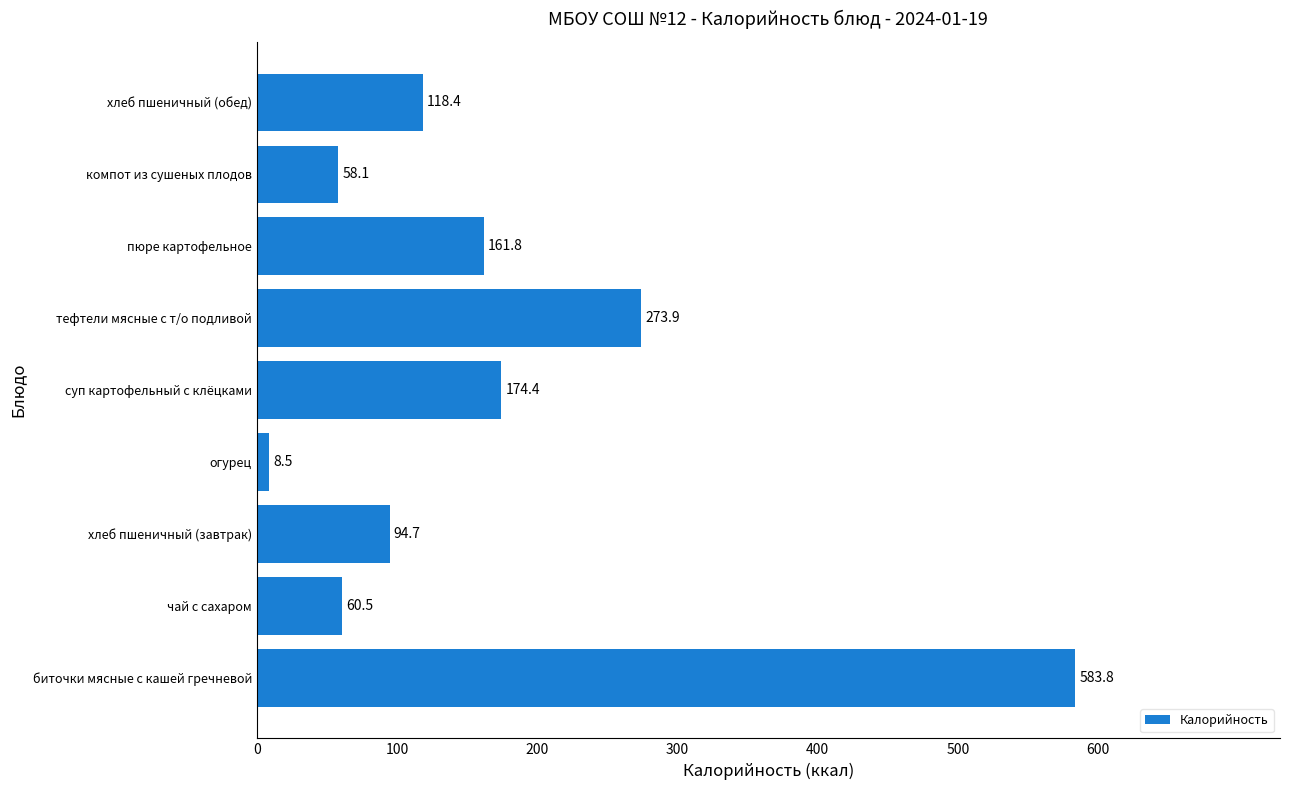

Reading top to bottom, transcribe all the data shown in this chart.

хлеб пшеничный (обед)=118.4	компот из сушеных плодов=58.1	пюре картофельное=161.8	тефтели мясные с т/о подливой=273.9	суп картофельный с клёцками=174.4	огурец=8.5	хлеб пшеничный (завтрак)=94.7	чай с сахаром=60.5	биточки мясные с кашей гречневой=583.8